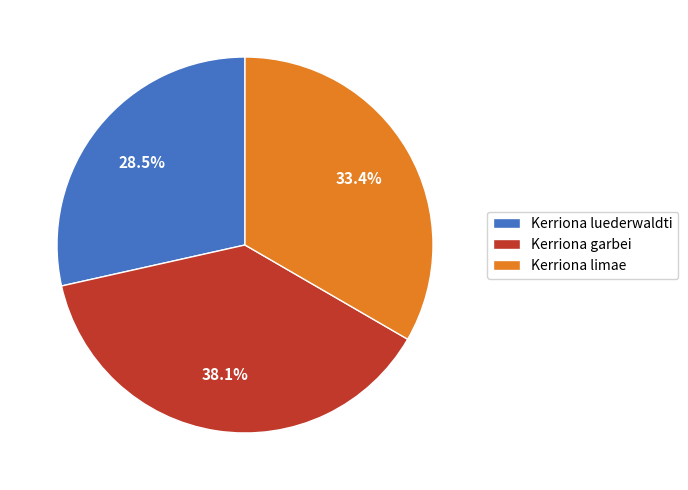

What percentage do Kerriona limae and Kerriona luederwaldti together represent?

61.9%